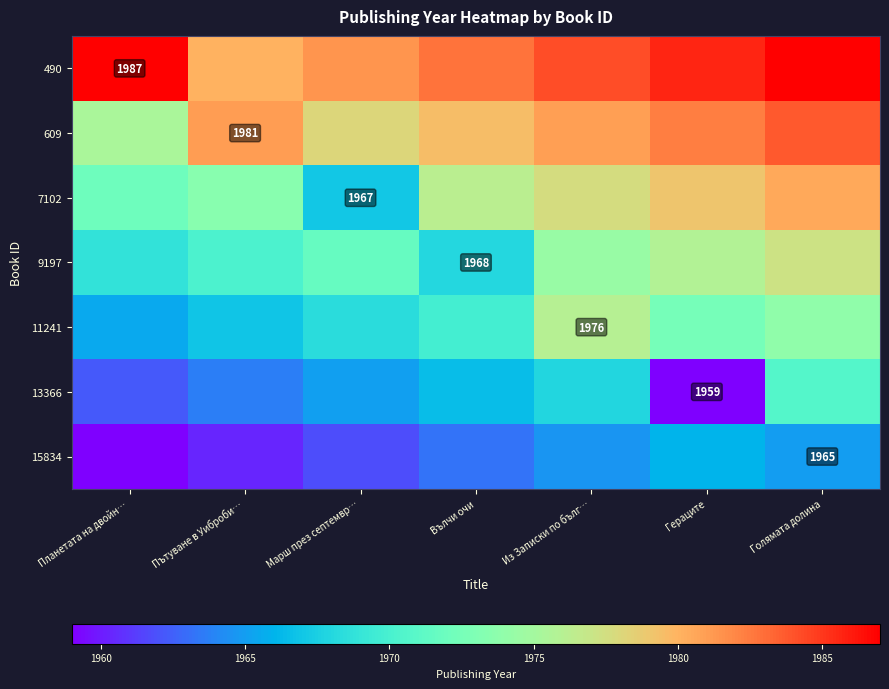

At how many categories does at least one series exceed 1986?

2